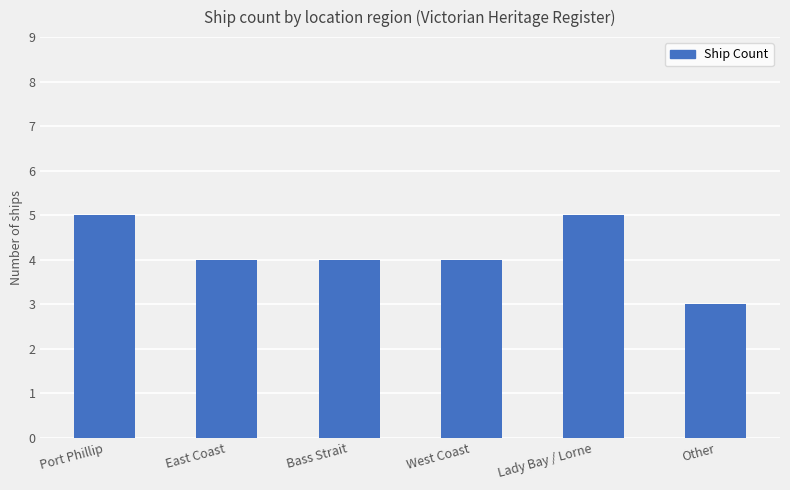

What value does the data have at Port Phillip?

5